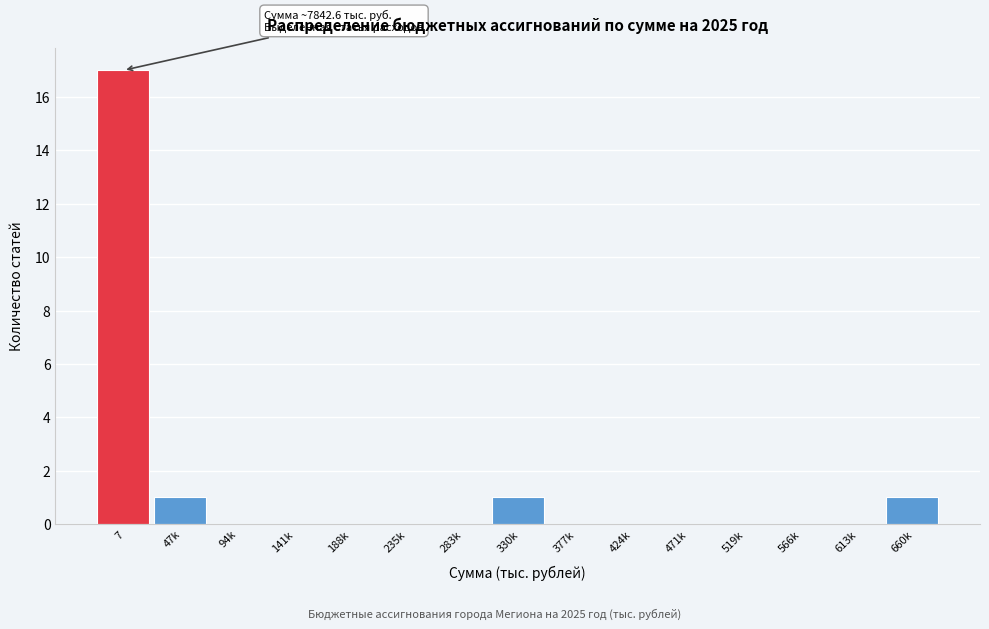

Reading left to right, what are all the values shown in this chart?

7=17	47k=1	94k=0	141k=0	188k=0	235k=0	283k=0	330k=1	377k=0	424k=0	471k=0	519k=0	566k=0	613k=0	660k=1